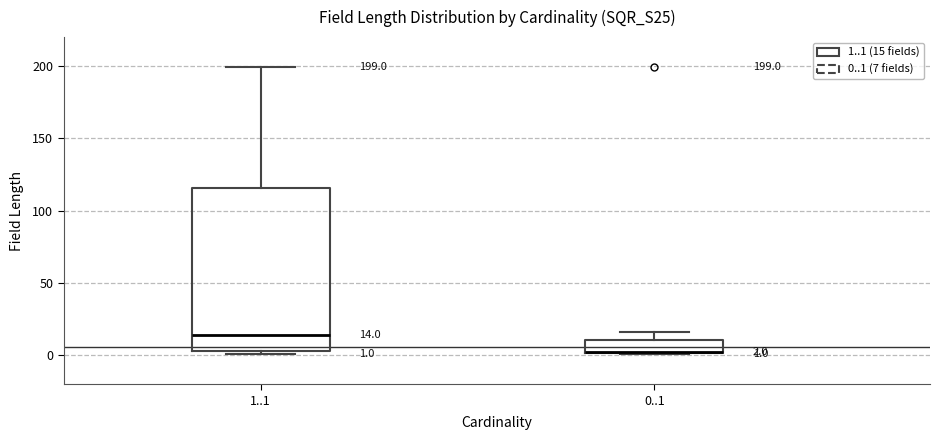

Comparing the boxes themselves (not the whiskers), which one is the tallest?

1..1